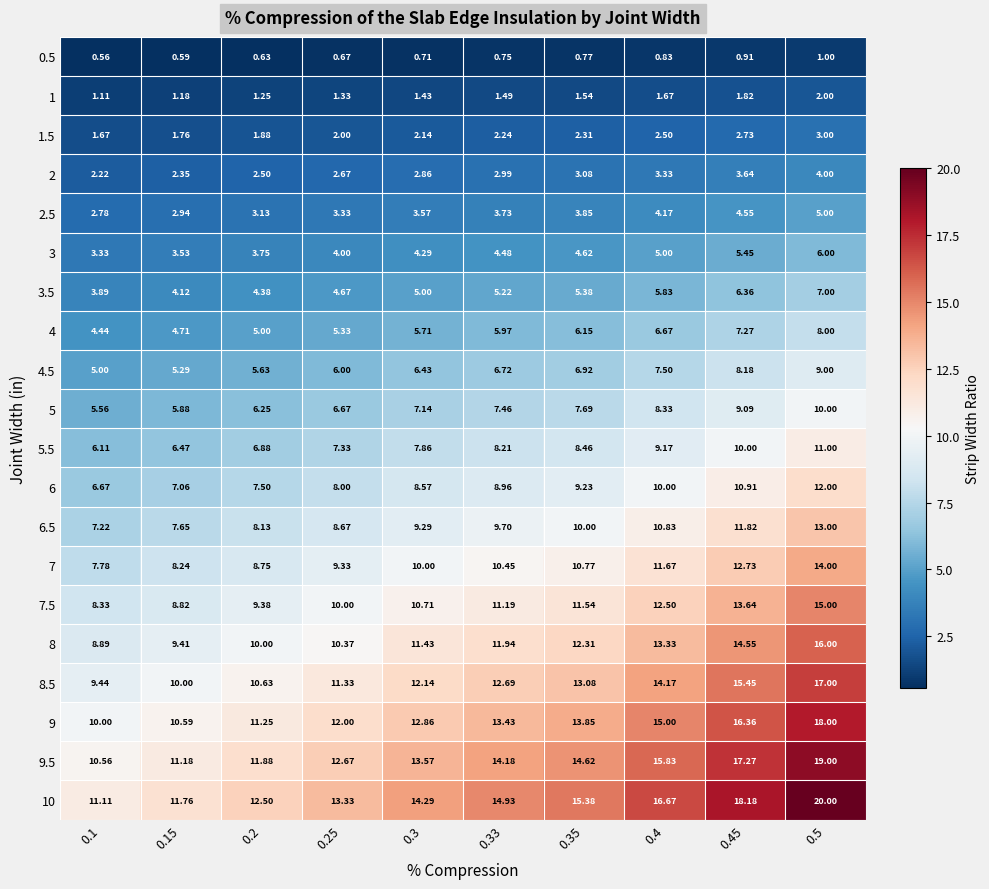

What is the spread (max minus min) of values at 0.4?

15.8